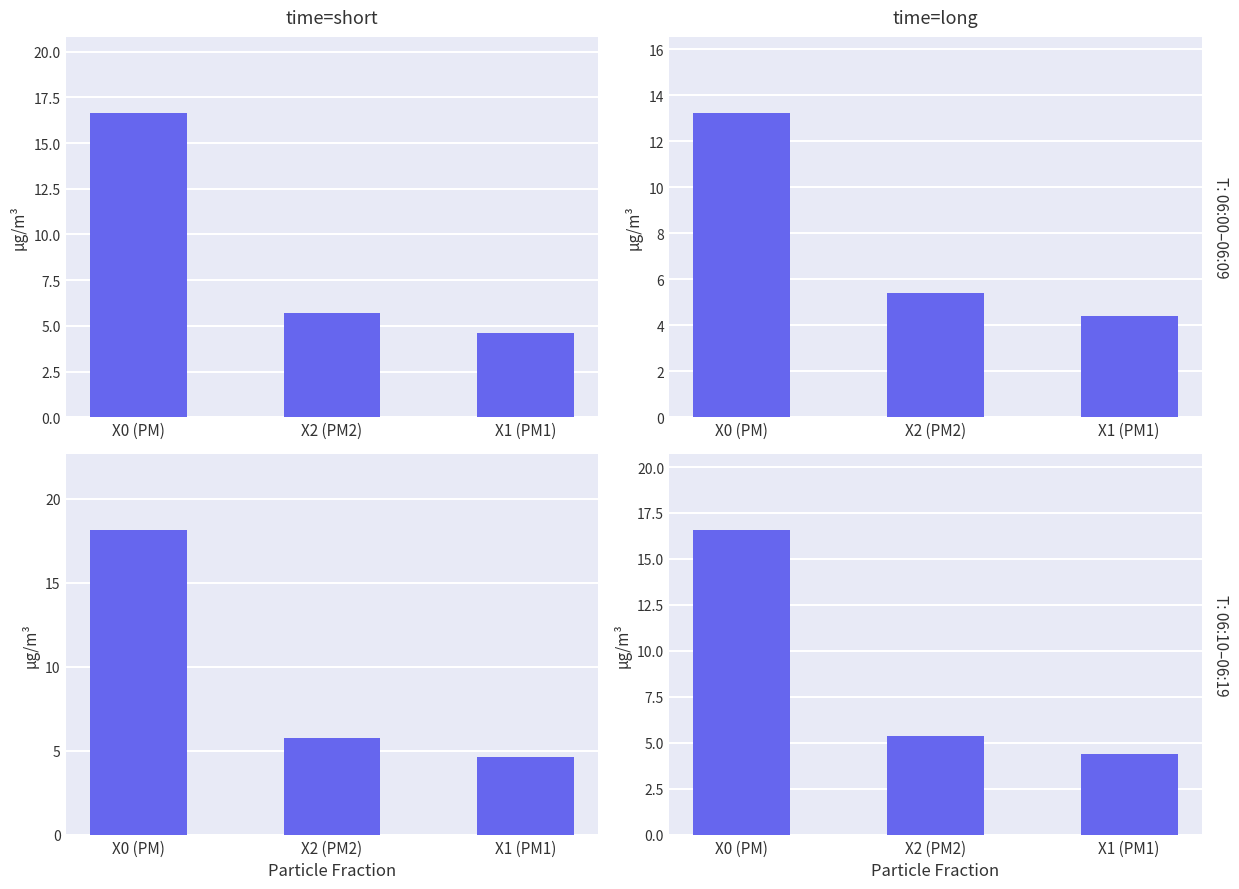

What is the average value?

8.8